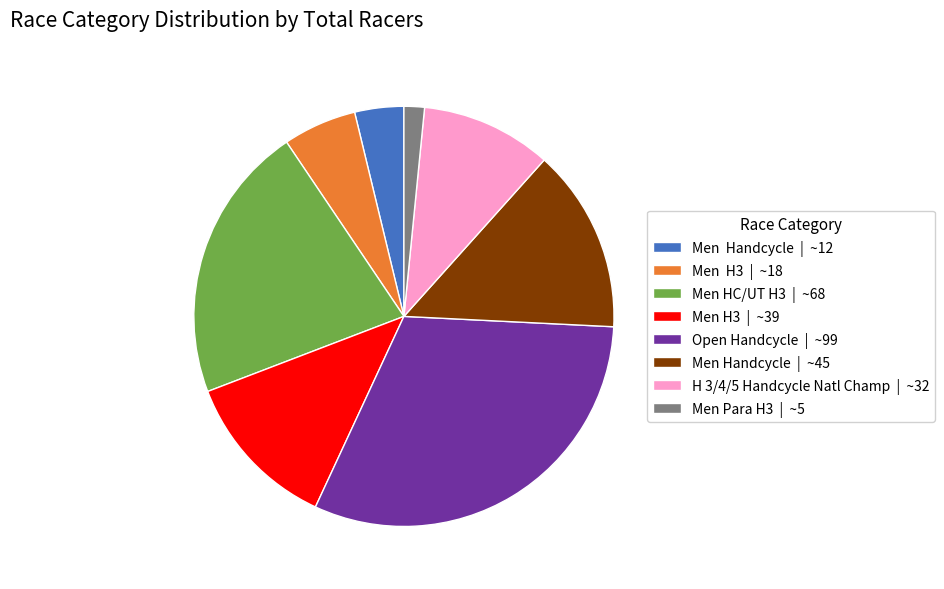

Is the sum of Open Handcycle | ~99 and H 3/4/5 Handcycle Natl Champ | ~32 greater than half?

No